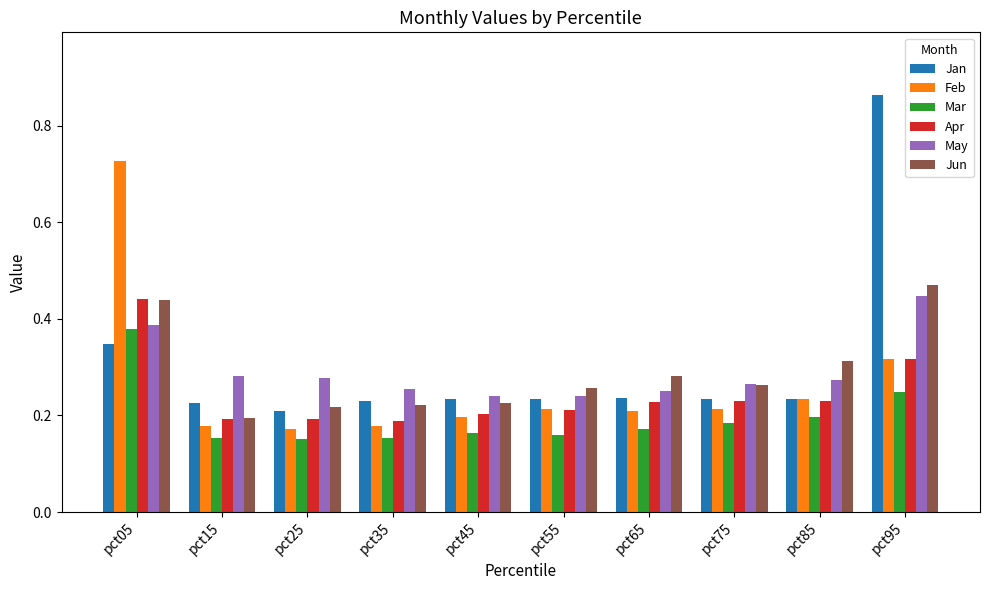

What is the sum of the Mar values at pct95 and pct05?

0.6